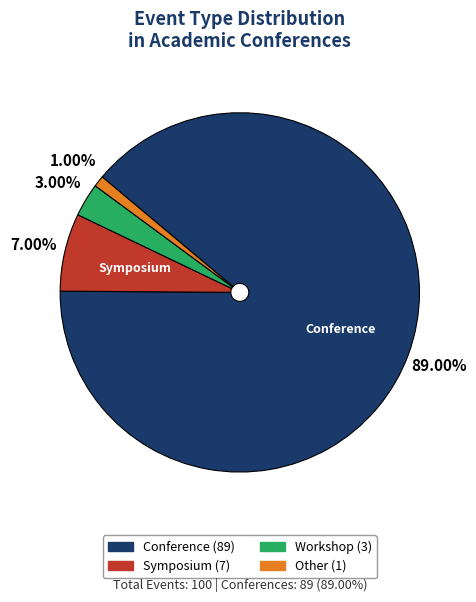

To the nearest percent, what is the difference between the largest and smallest slice percentages?

88%